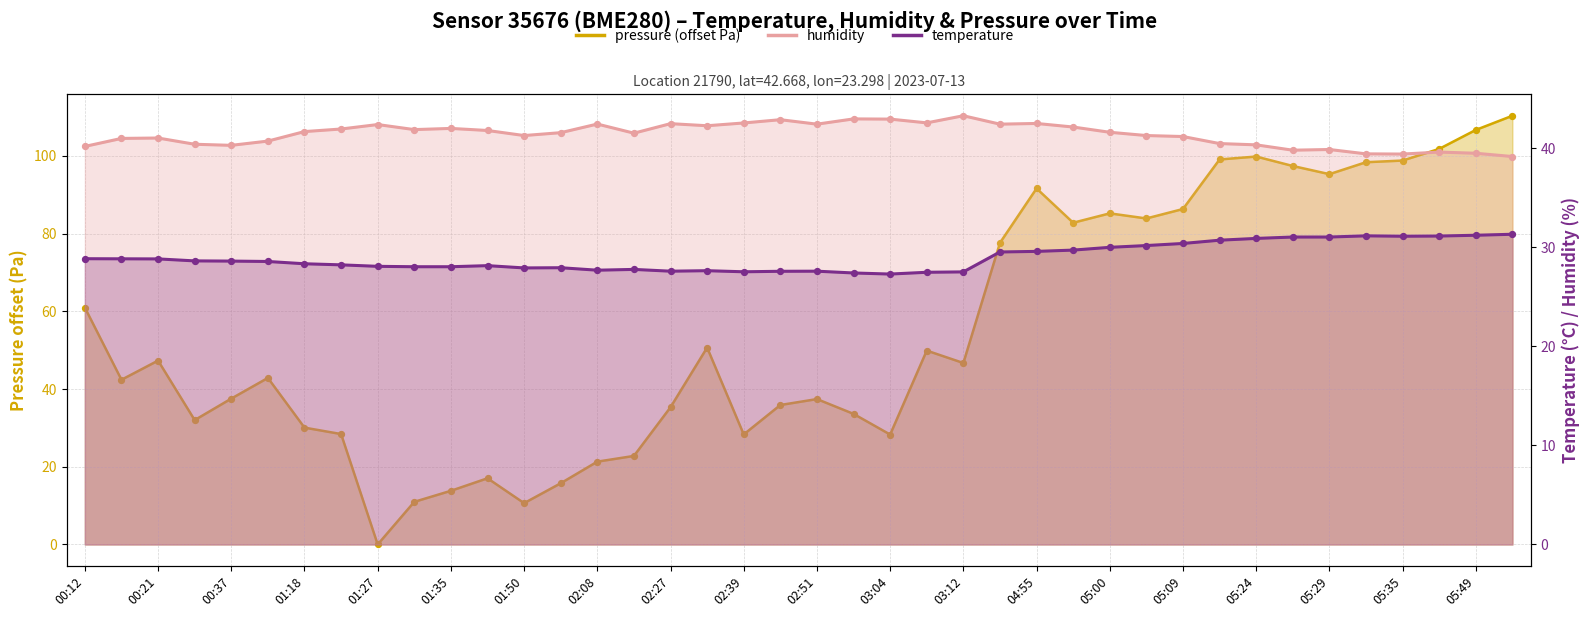

At how many categories does at least one series exceed 93?

9